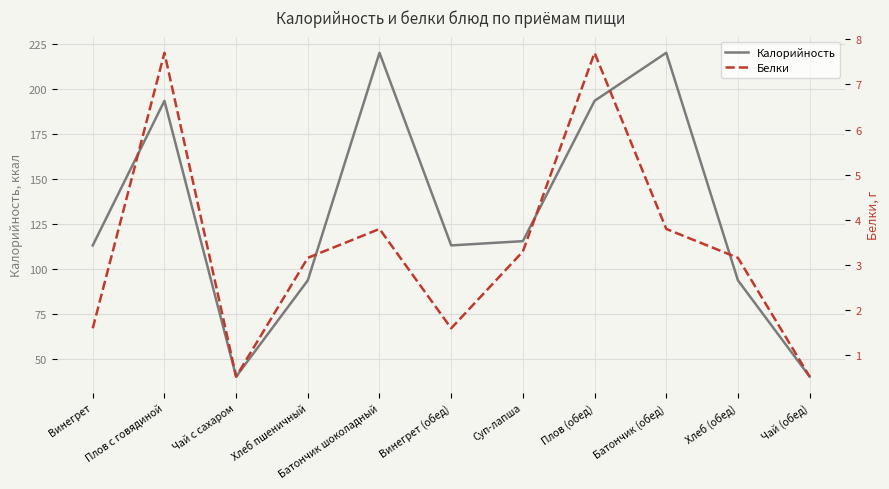

At which category does Белки reach its first local peak?

Плов с говядиной